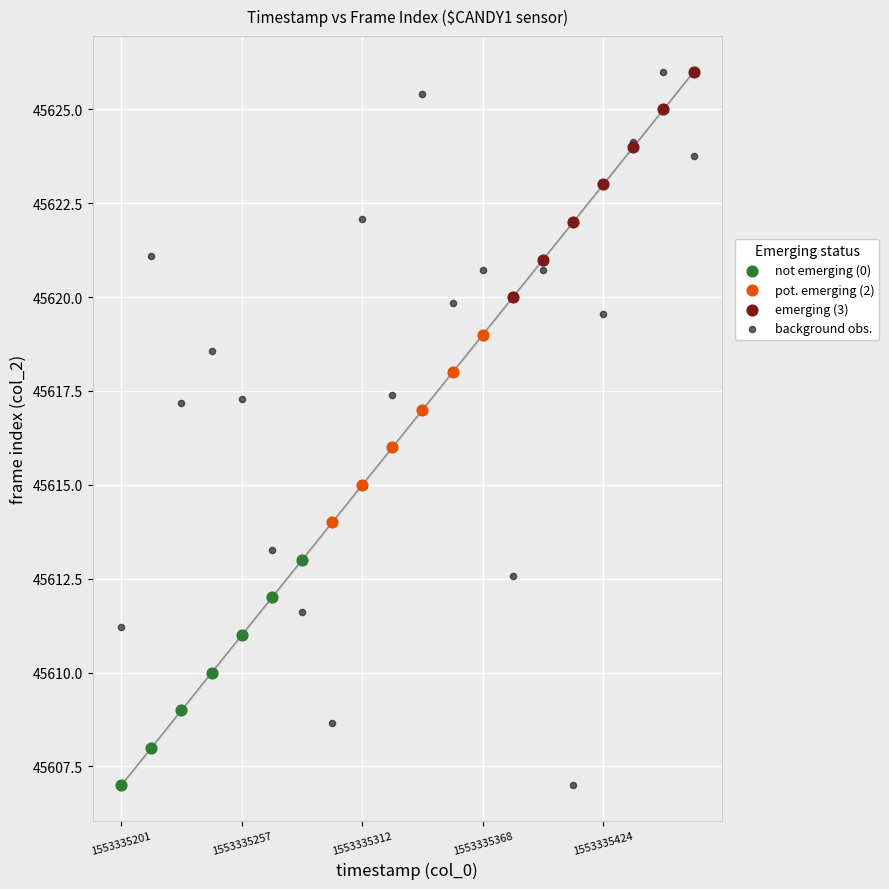

What are all the series names shown in the legend?

not emerging (0), pot. emerging (2), emerging (3), background obs.